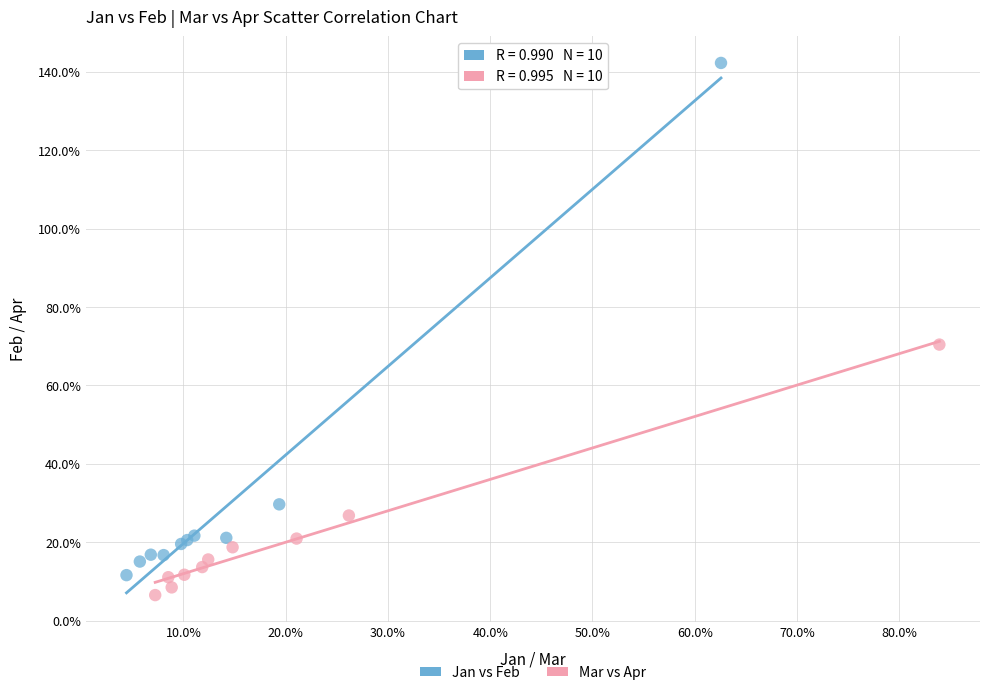

What are all the series names shown in the legend?

Jan vs Feb, Mar vs Apr